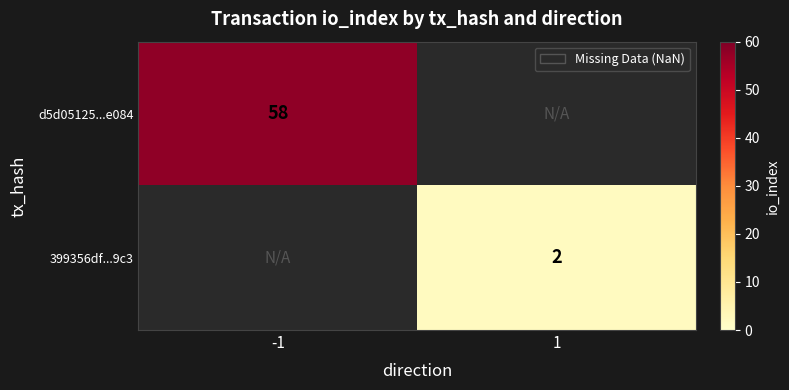

The d5d05125...e084 series shows 58 at -1. True or false?

True